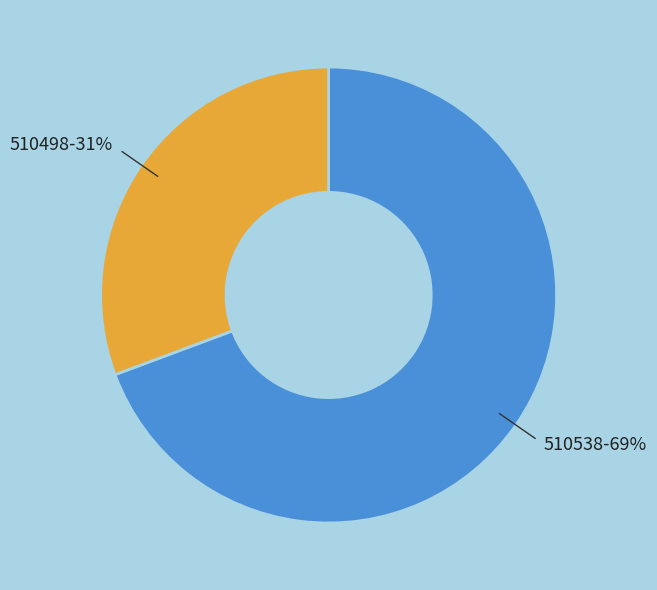

To the nearest percent, what is the average slice percentage?

50%